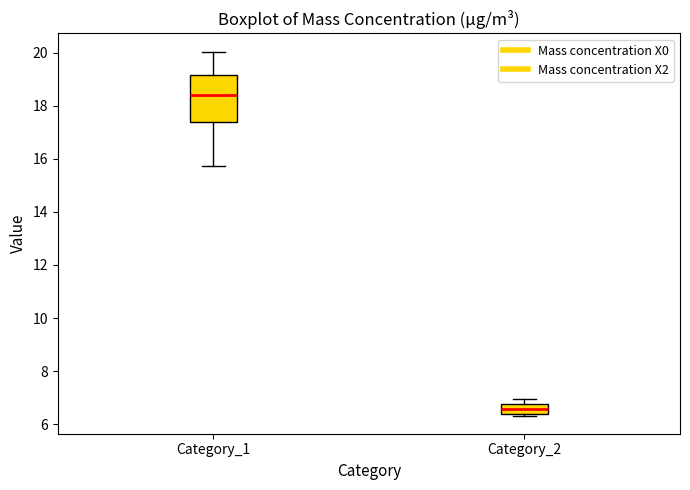

Where is the lower edge of the box for Category_2 on the y-axis? The values are not printed on the chart, so give them approximately, as read against the axis.

6.4